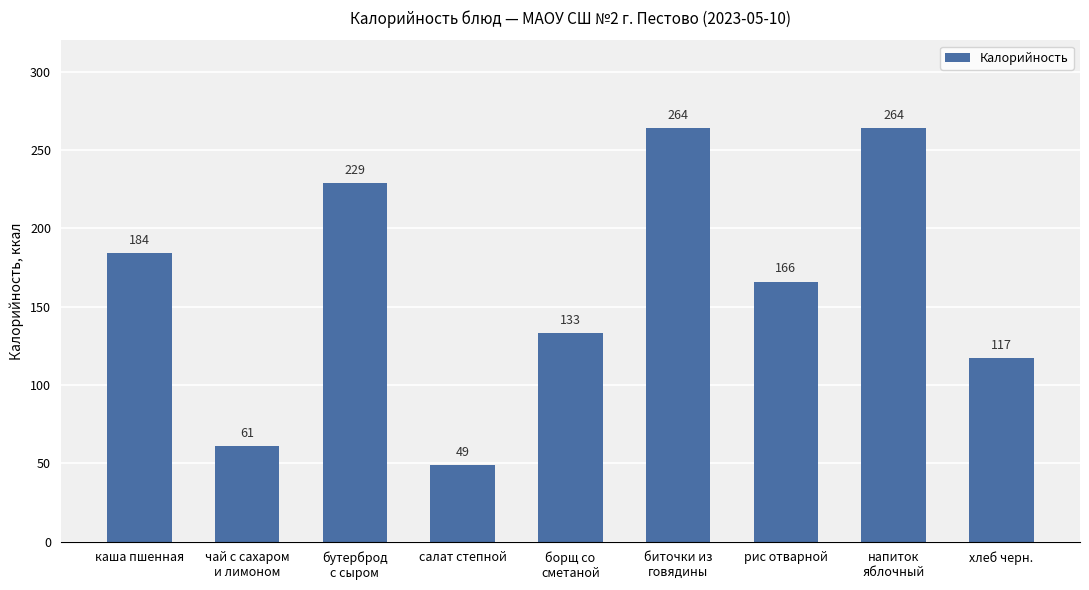

What is the sum of all values?

1467